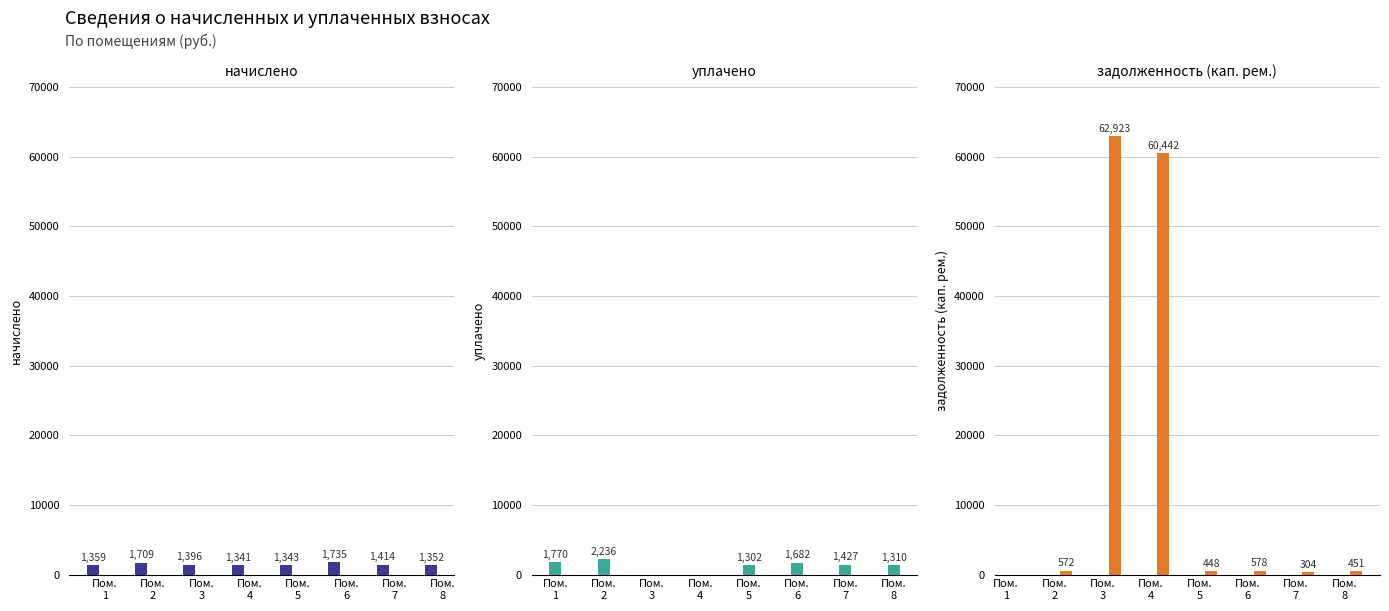

At which label does начислено first exceed 1396?

Пом.
2